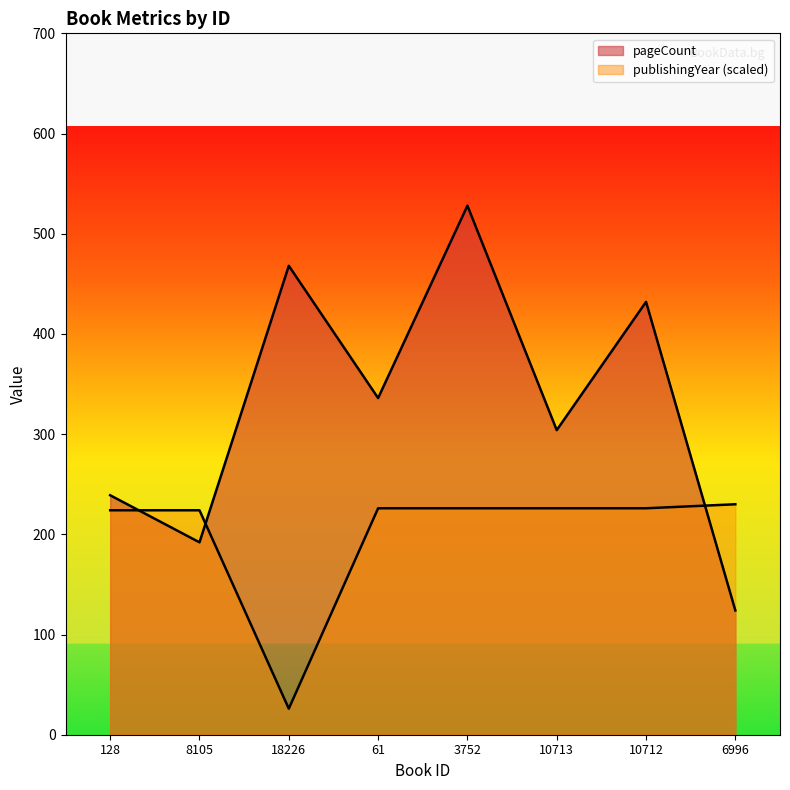

Where is publishingYear nearest to the value 128?

128